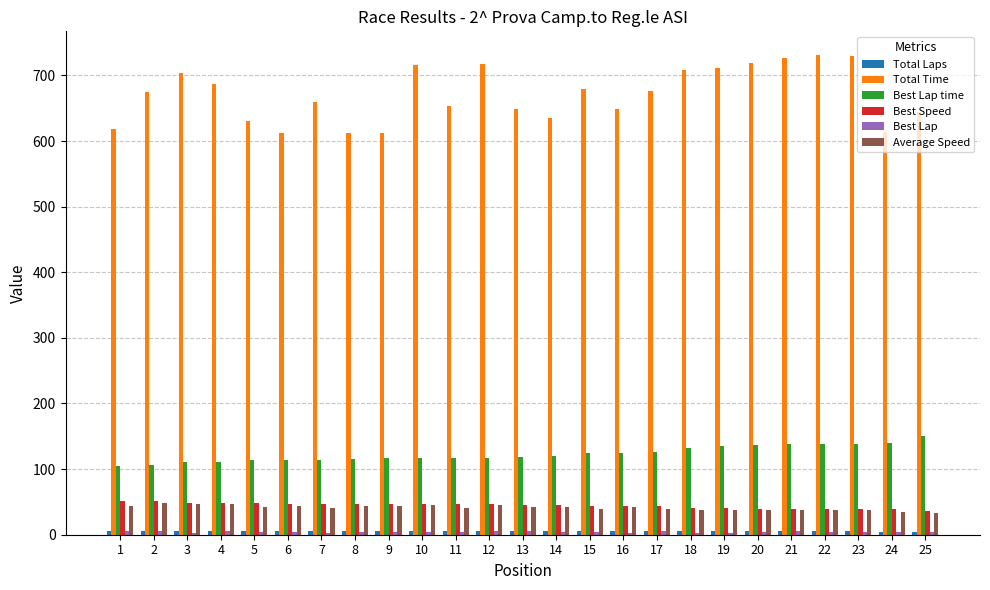

What is the highest value of the Total Time series?

730.7